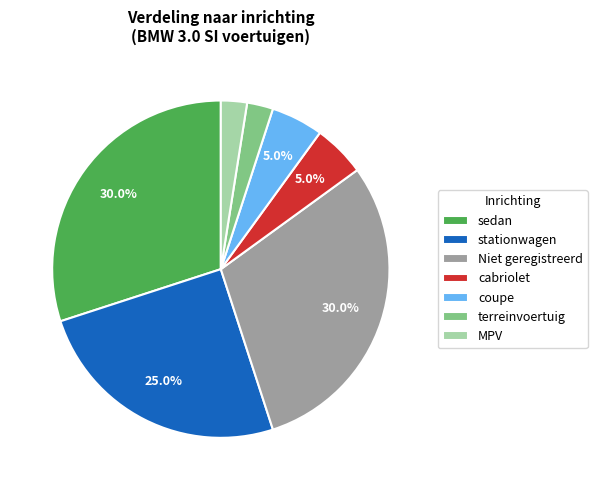

How much of the chart is everything except sedan?

70.0%